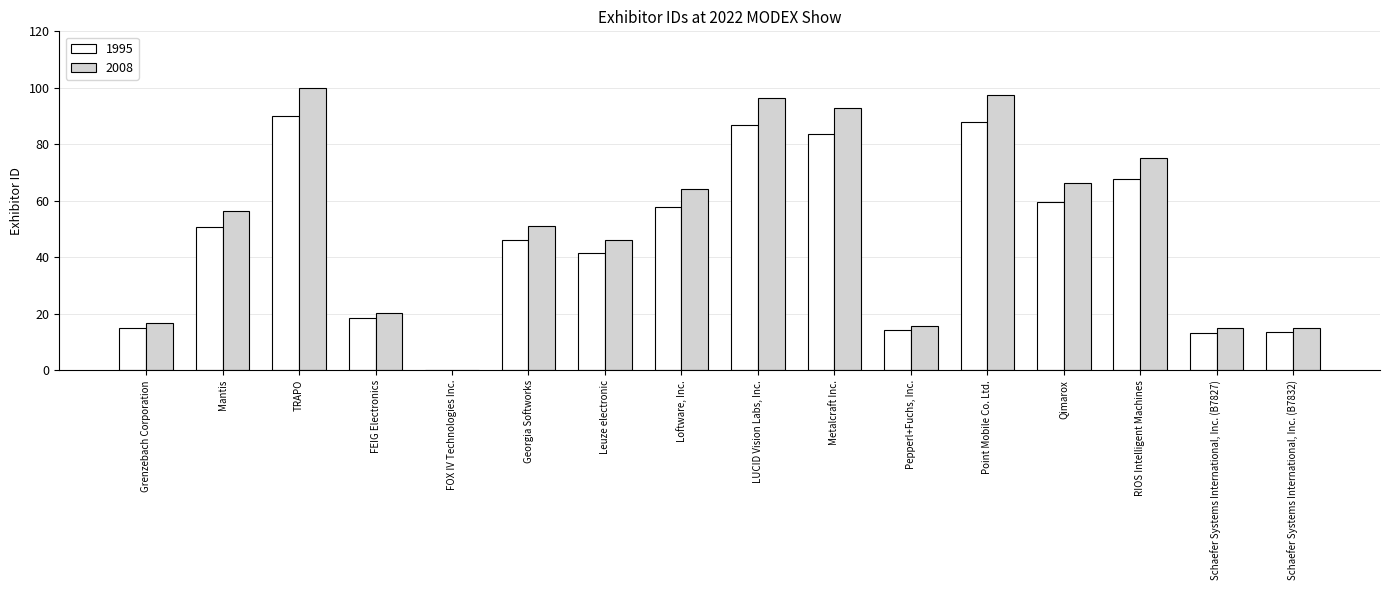

What is the greatest value displayed?

100.0